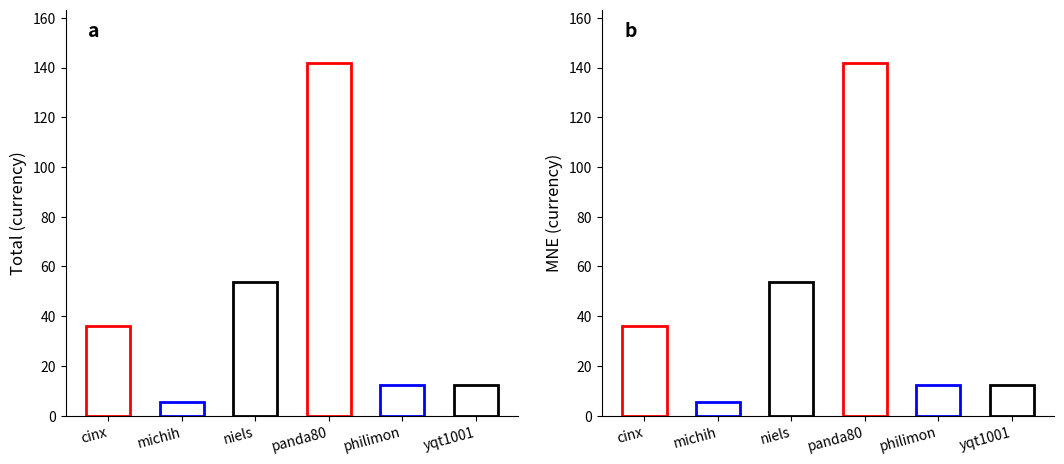

List the labels in order of Total value, largest first.

panda80, niels, cinx, yqt1001, philimon, michih